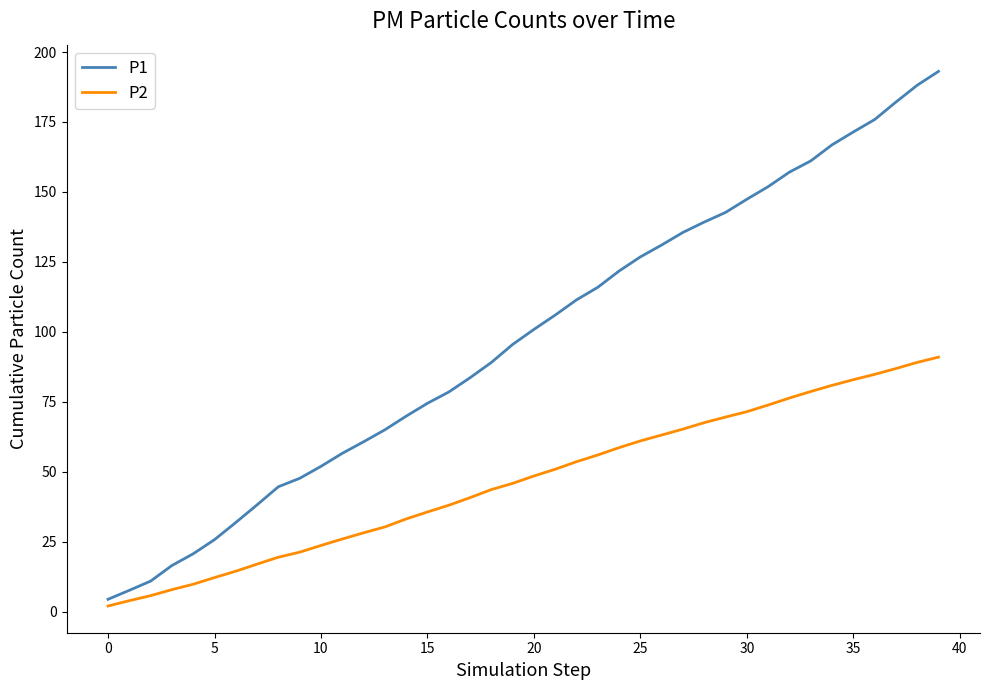

What is the difference between the second highest and second lowest values in the P1 series?

180.6